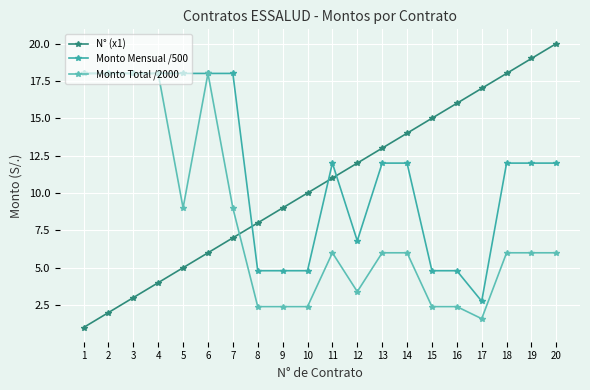

What is the sum of all Monto Mensual /500 values?

231.6